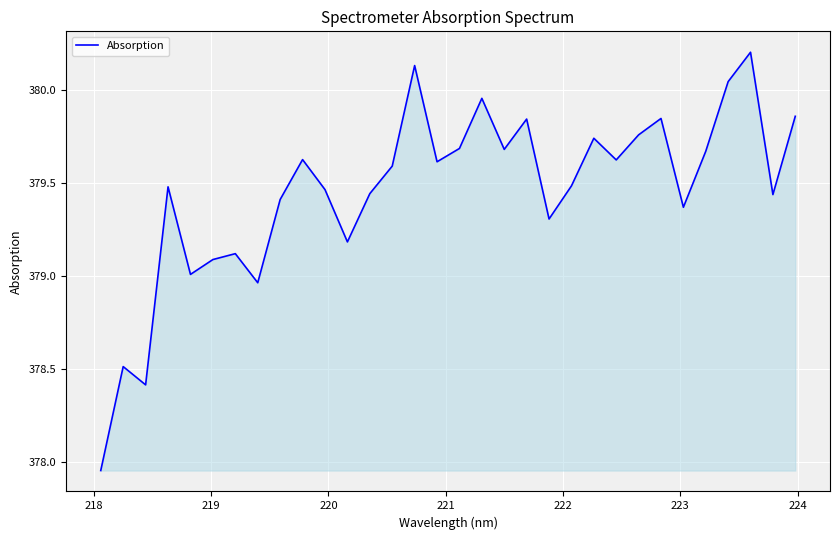

What is the difference between the maximum and minimum values?

2.3